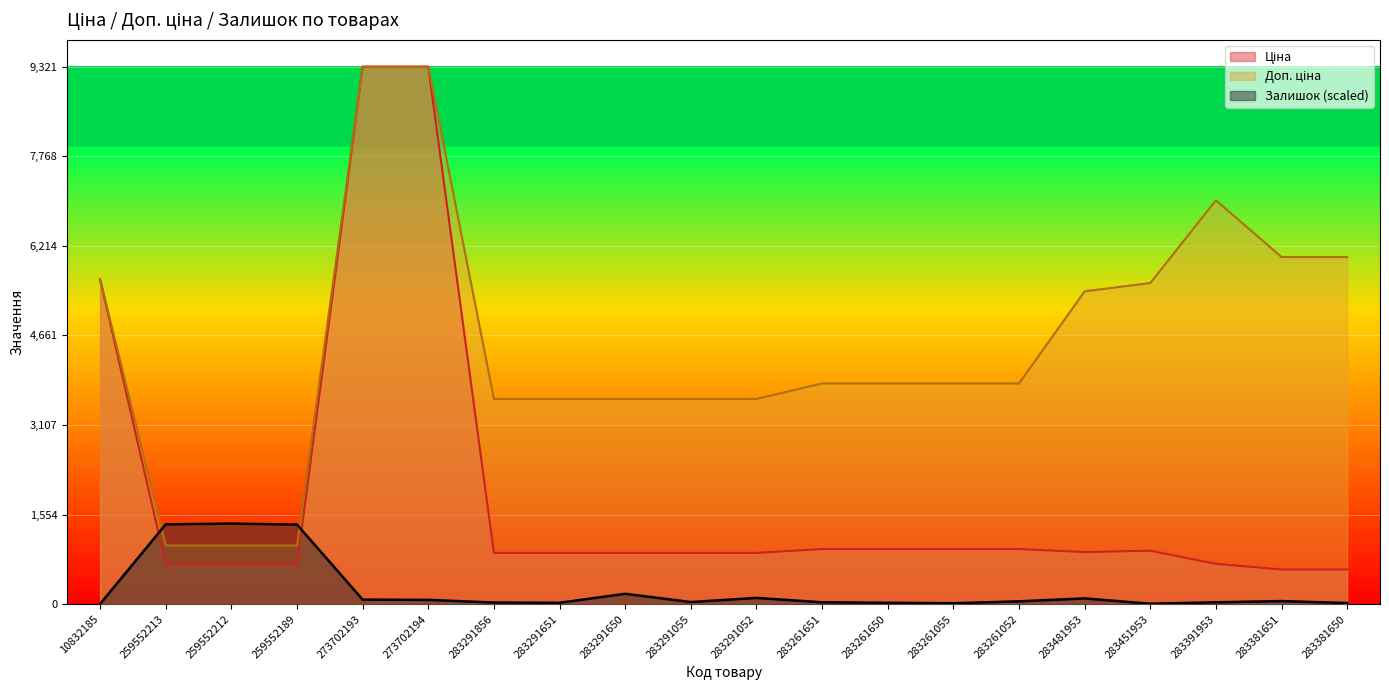

What is the sum of all Доп. ціна values?

90485.9